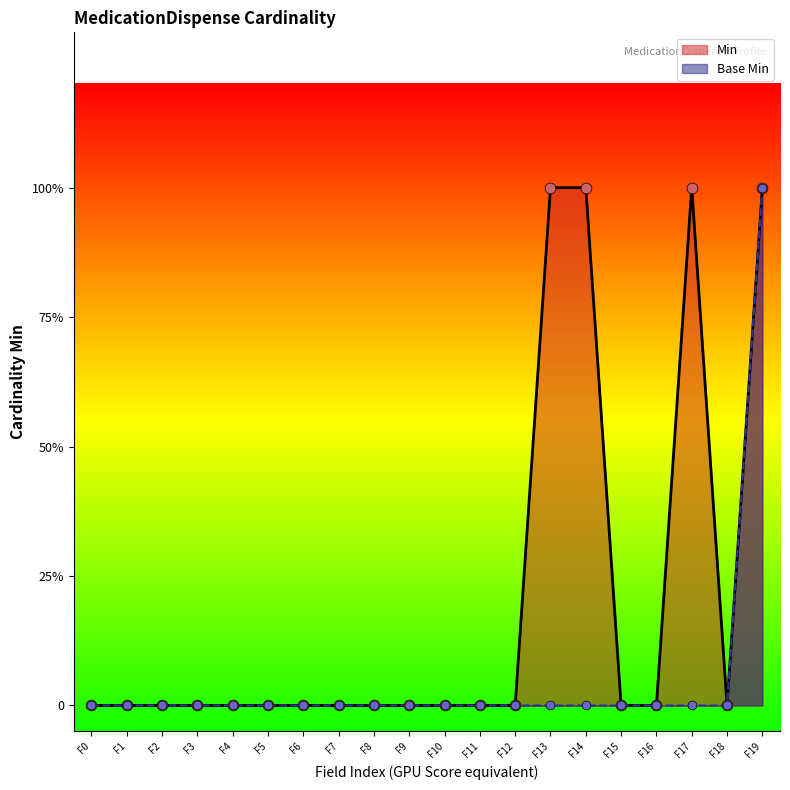

What are all the series names shown in the legend?

Min, Base Min